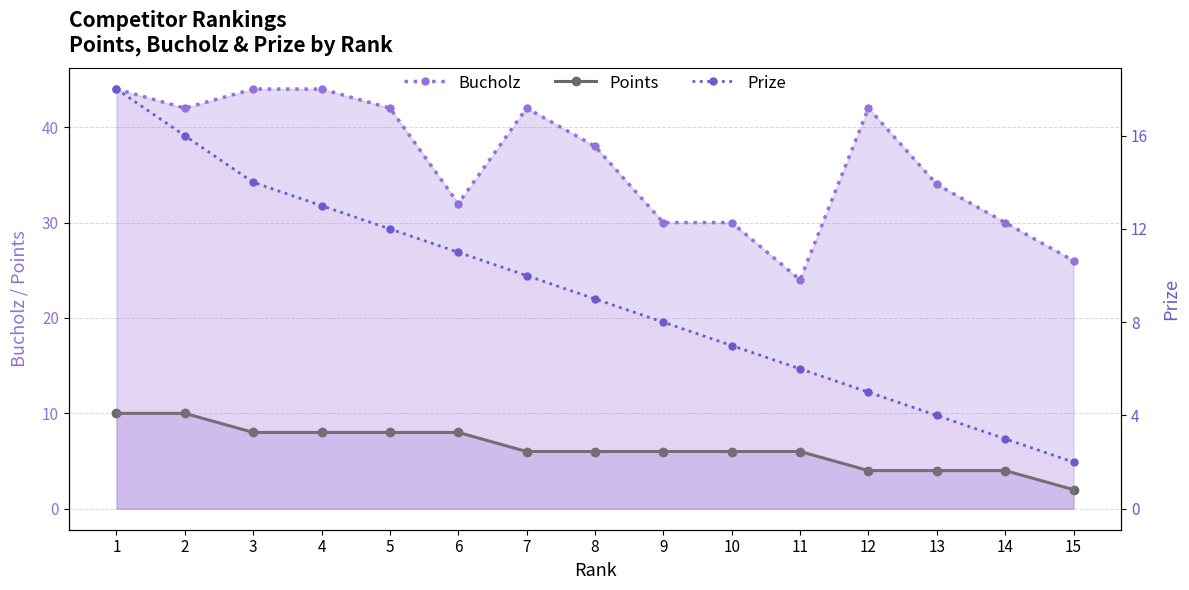

Reading right to left, extract all data points from this chart.

Bucholz: 15=26	14=30	13=34	12=42	11=24	10=30	9=30	8=38	7=42	6=32	5=42	4=44	3=44	2=42	1=44
Points: 15=2	14=4	13=4	12=4	11=6	10=6	9=6	8=6	7=6	6=8	5=8	4=8	3=8	2=10	1=10
Prize: 15=2	14=3	13=4	12=5	11=6	10=7	9=8	8=9	7=10	6=11	5=12	4=13	3=14	2=16	1=18